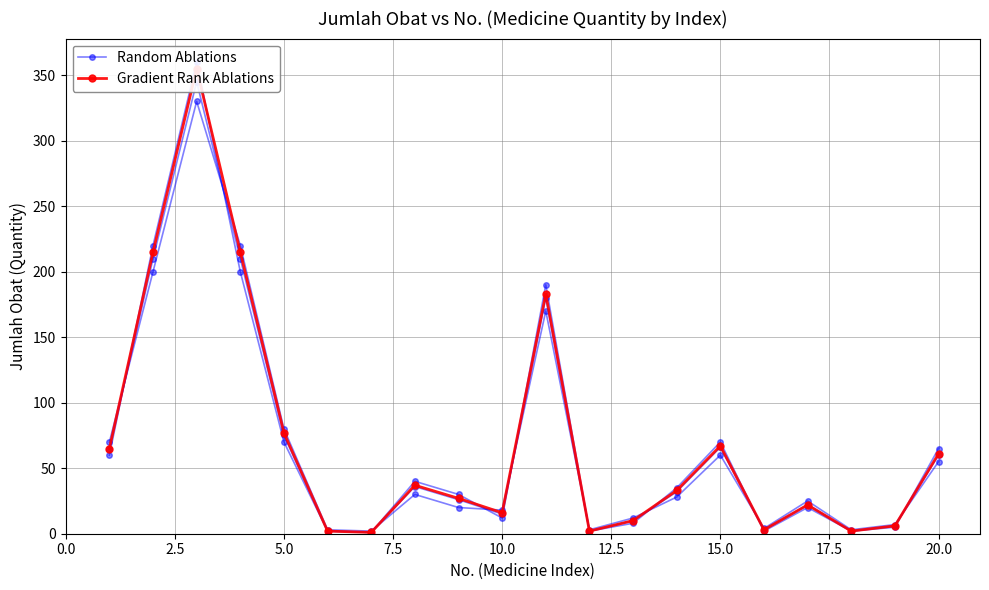

What is the average value of the Gradient Rank Ablations series?

70